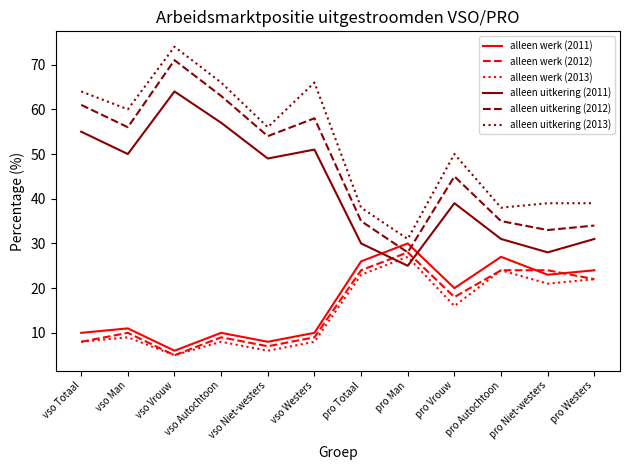

Is it true that alleen uitkering (2013) equals 87 at vso Niet-westers?

False